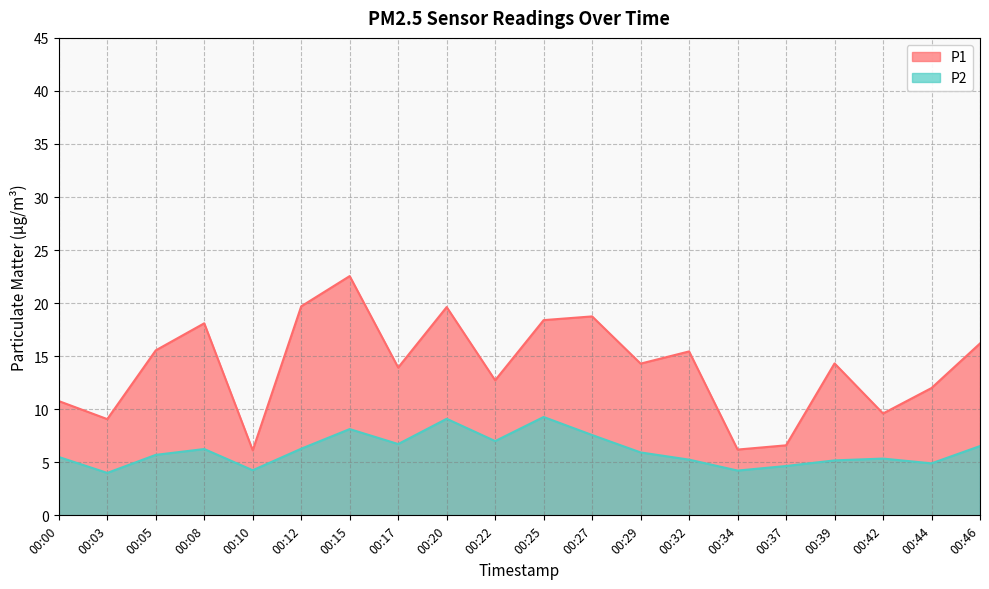

What are all the series names shown in the legend?

P1, P2